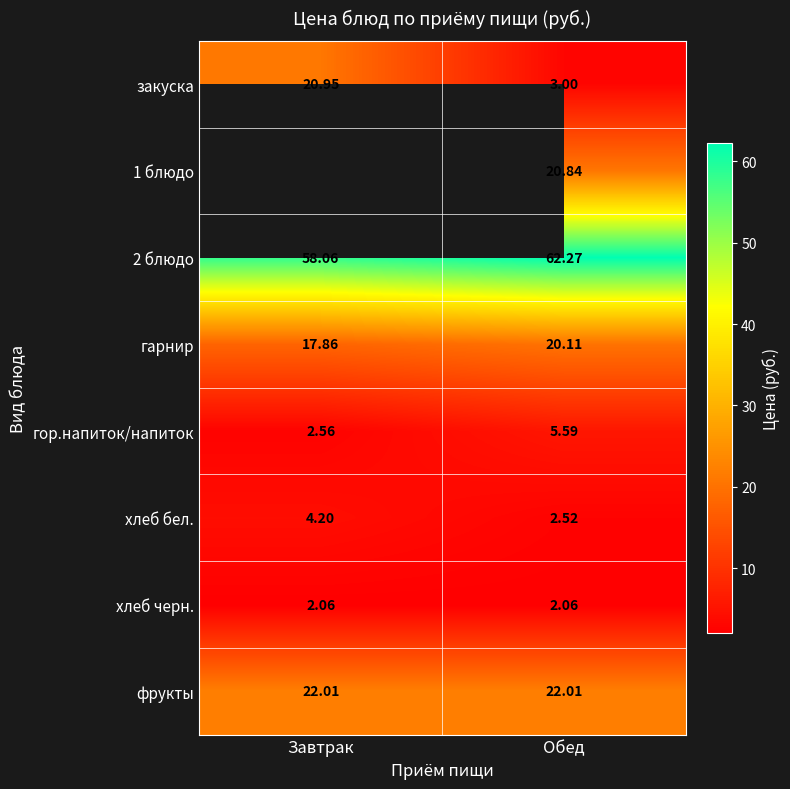

What is the sum of the 2 блюдо values at Обед and Завтрак?

120.3